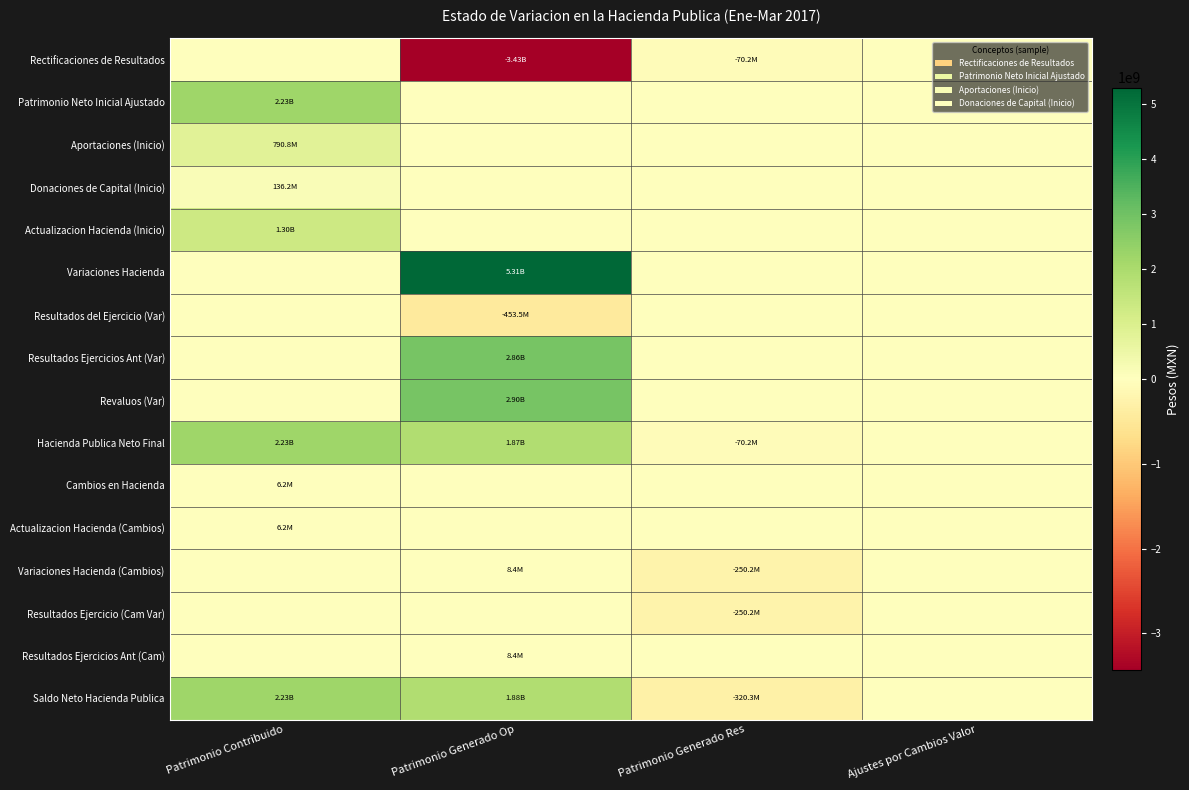

What is the minimum value shown in the chart?

-3433991310.3